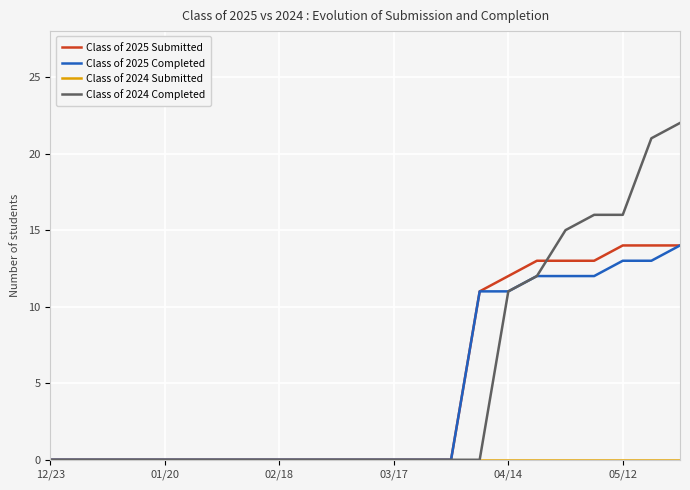

Does the chart have visible grid lines?

Yes